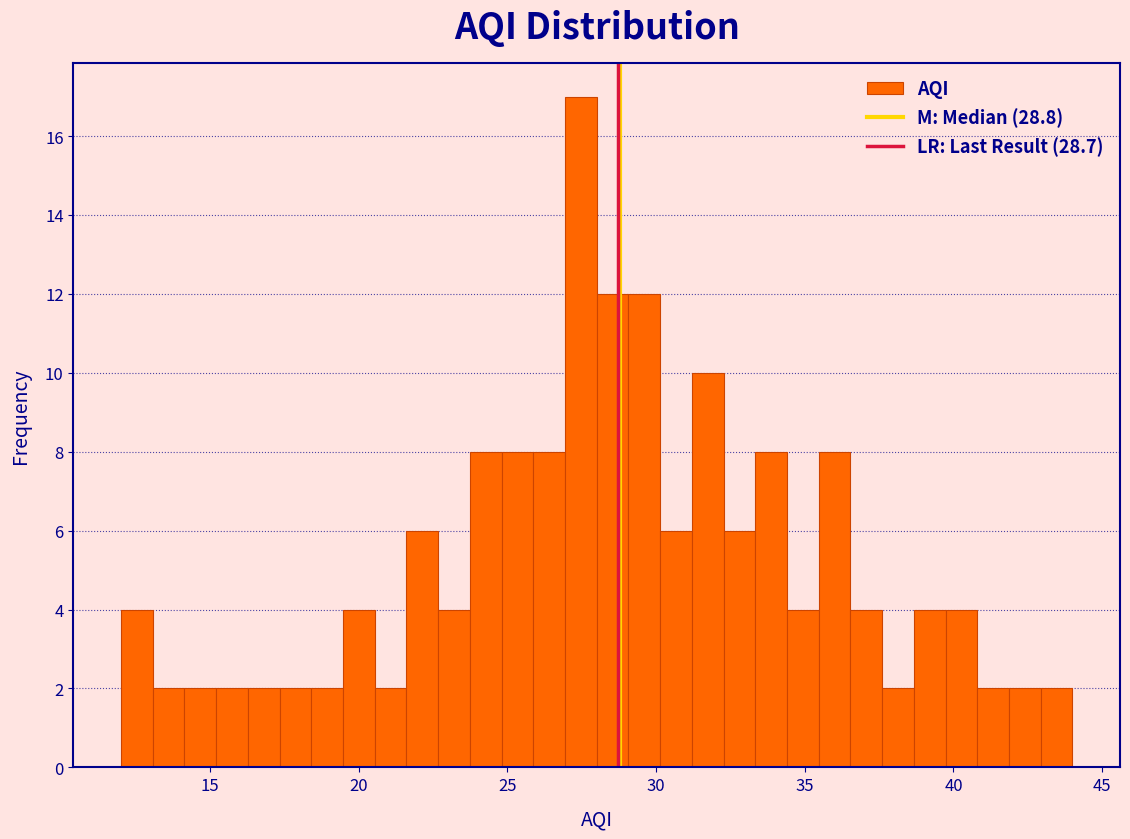

Around what value on the x-axis is the tallest bar? Give the approximate position of its centre, as read against the axis.

27.5